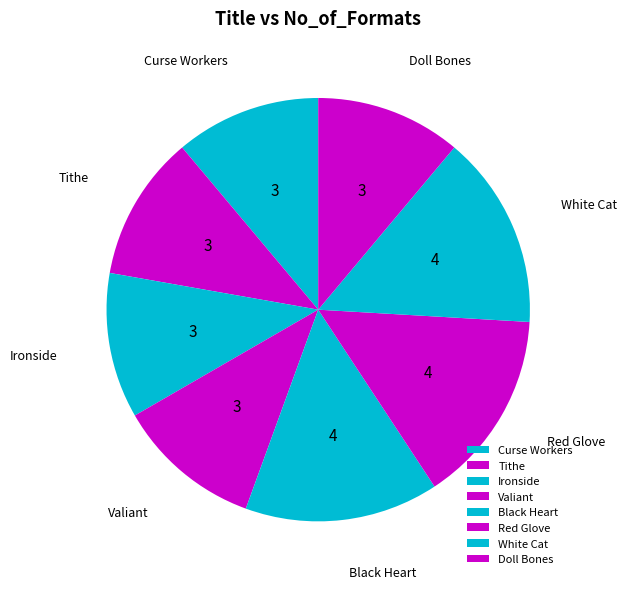

True or false: White Cat accounts for 15% of the total.

True